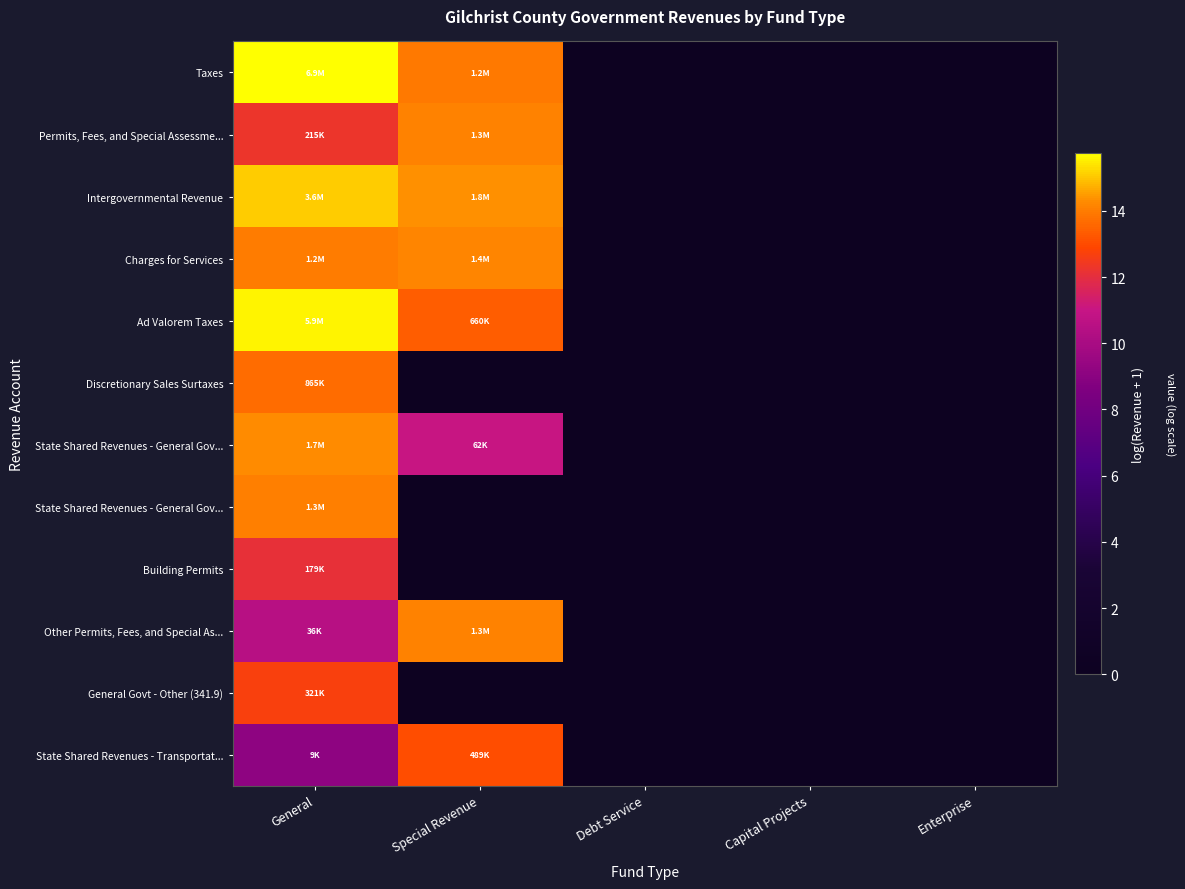

How many distinct data groups are displayed?

12